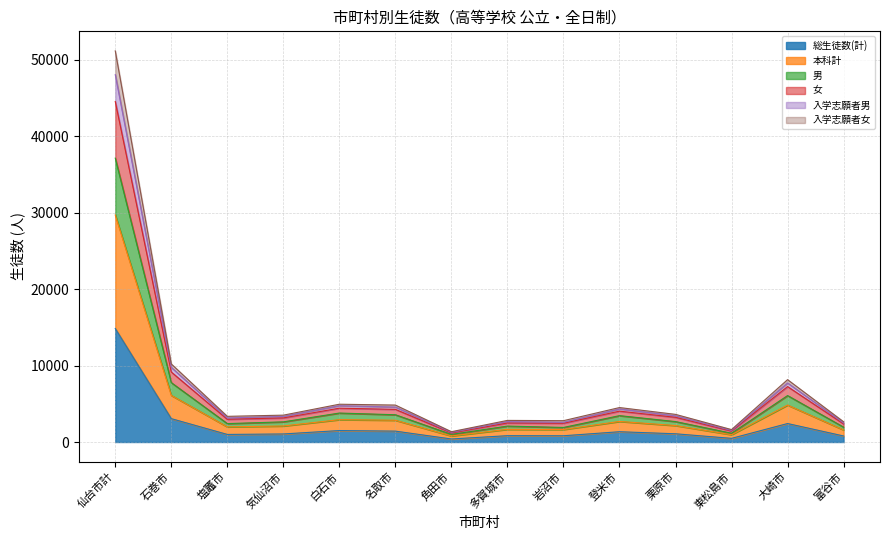

What is the label of the 1st point from the left?

仙台市計